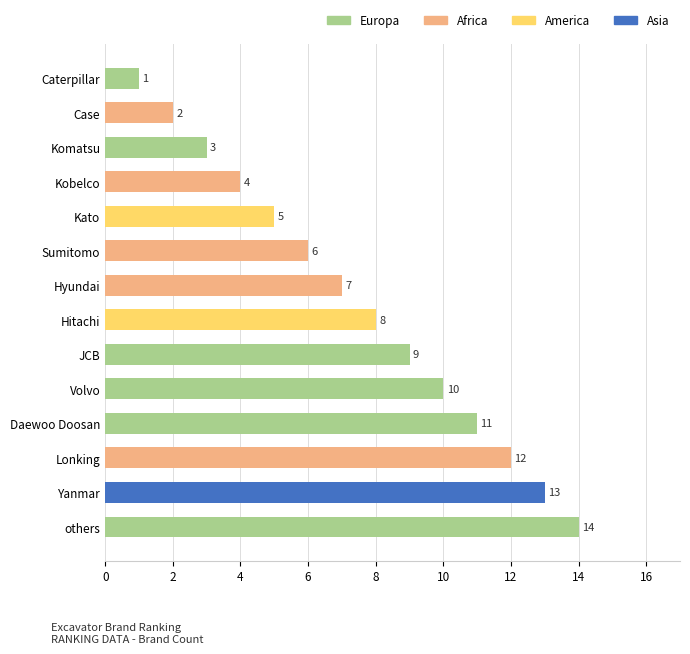

What is the difference between the values at Yanmar and others?

1